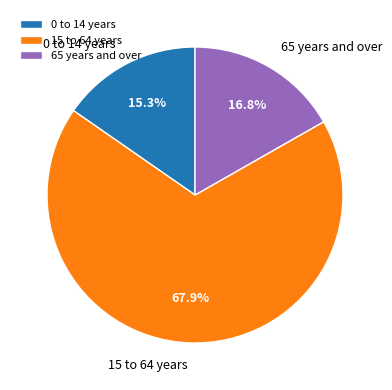

What is the smallest slice in the pie chart?

0 to 14 years